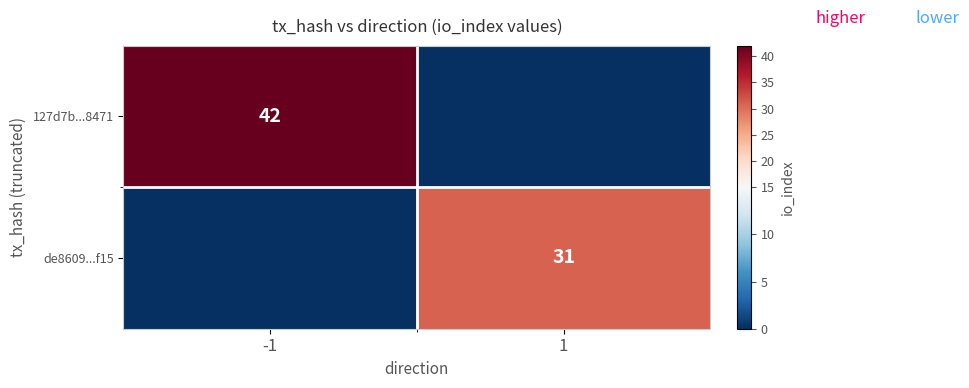

The value of 127d7b...8471 at -1 is 22. True or false?

False